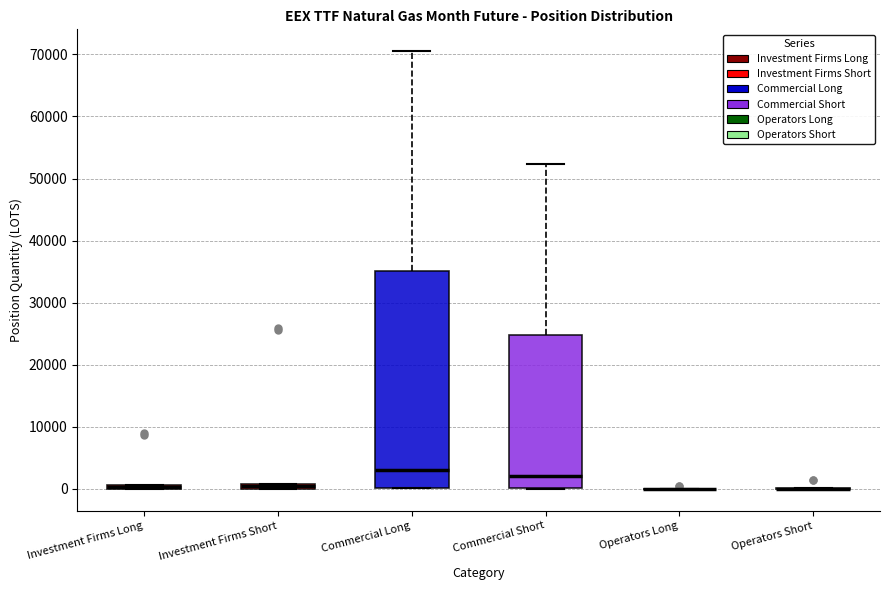

Which box is the tallest, from its lower edge to its upper edge?

Commercial Long